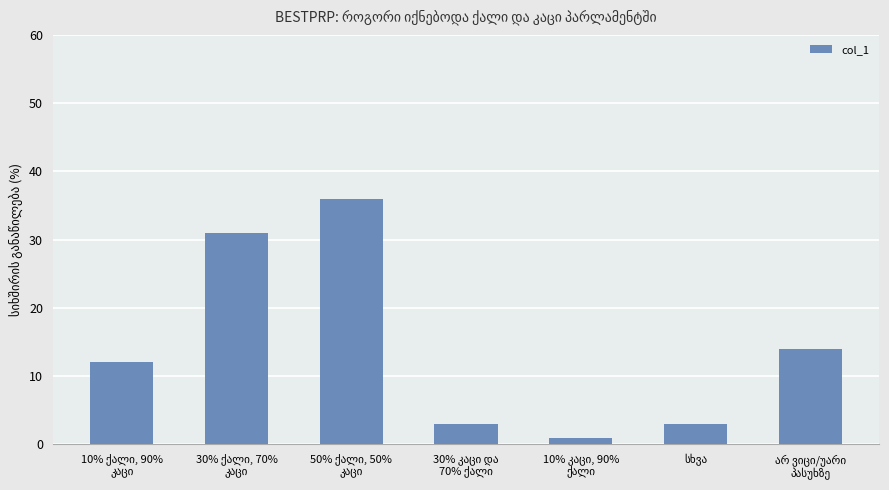

How many categories are shown in the chart?

7